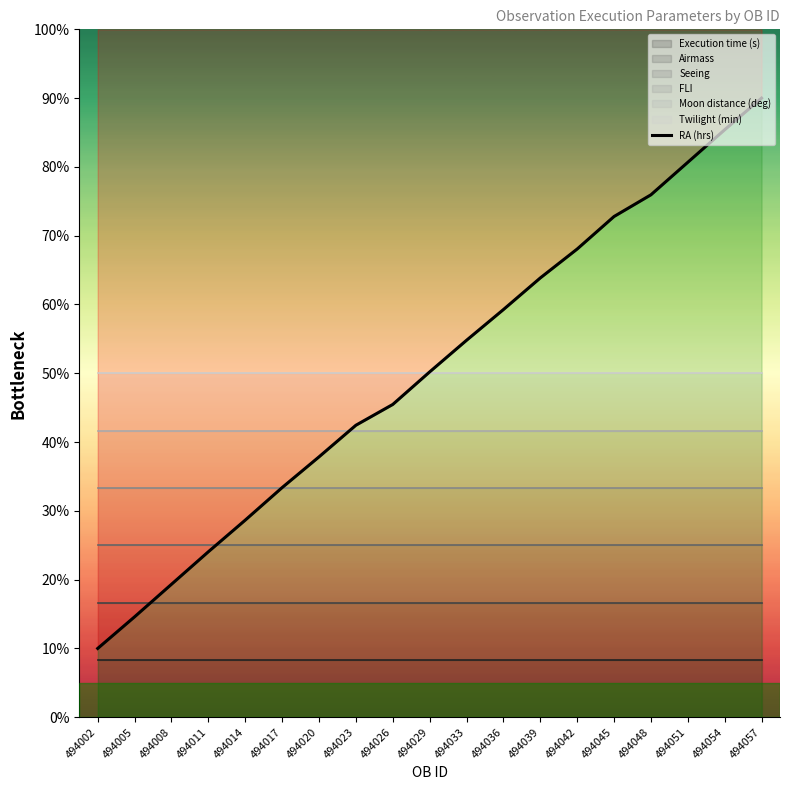

True or false: the data shows 63.9 at 494039.

True